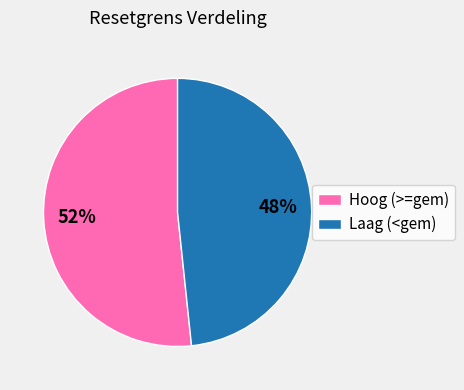

Combined, do Laag (<gem) and Hoog (>=gem) account for over 50%?

Yes